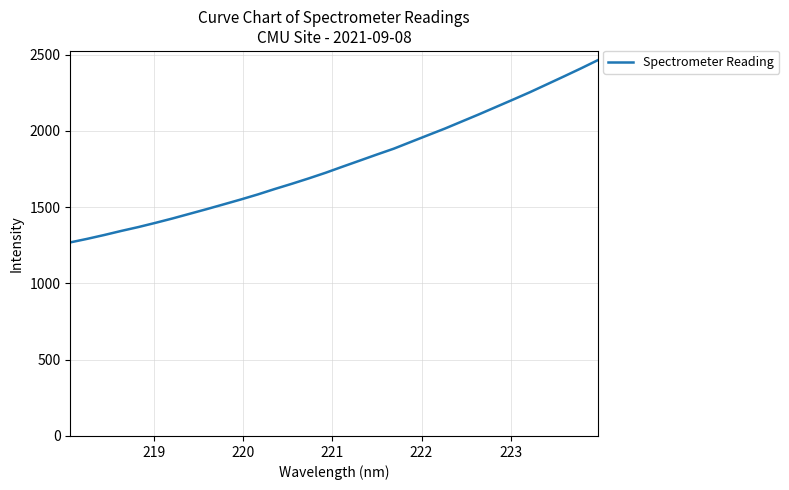

What is the greatest value displayed?

2464.4